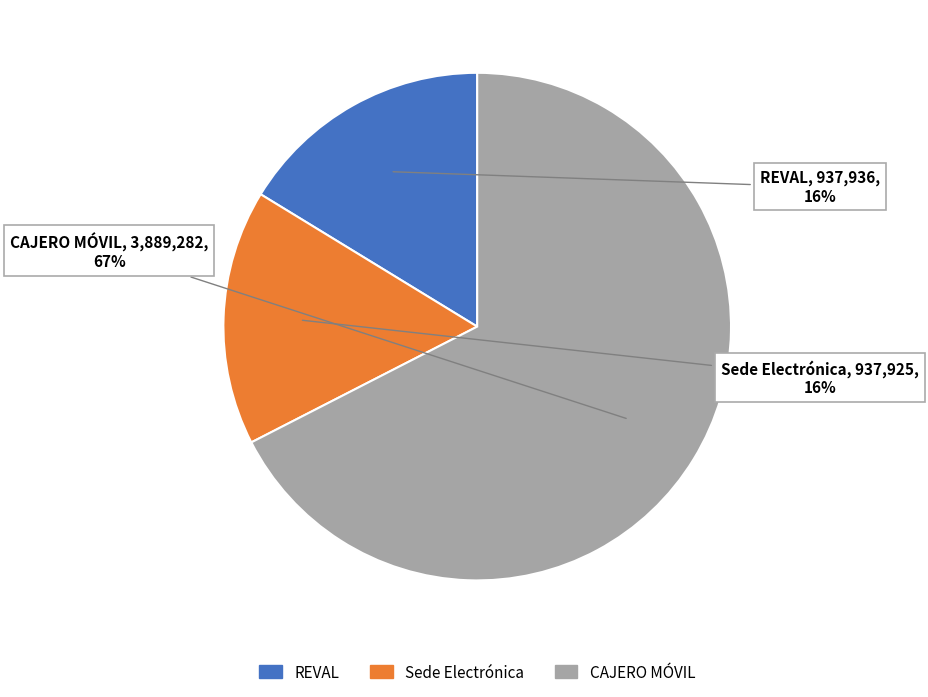

To the nearest percent, what is the average slice percentage?

33%